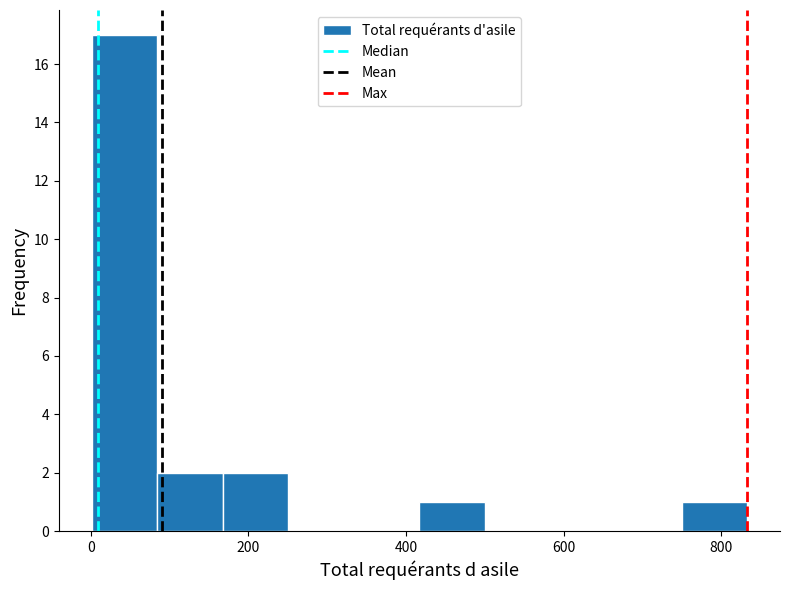

Over which range of the x-axis is the bar tallest?

0 to 80